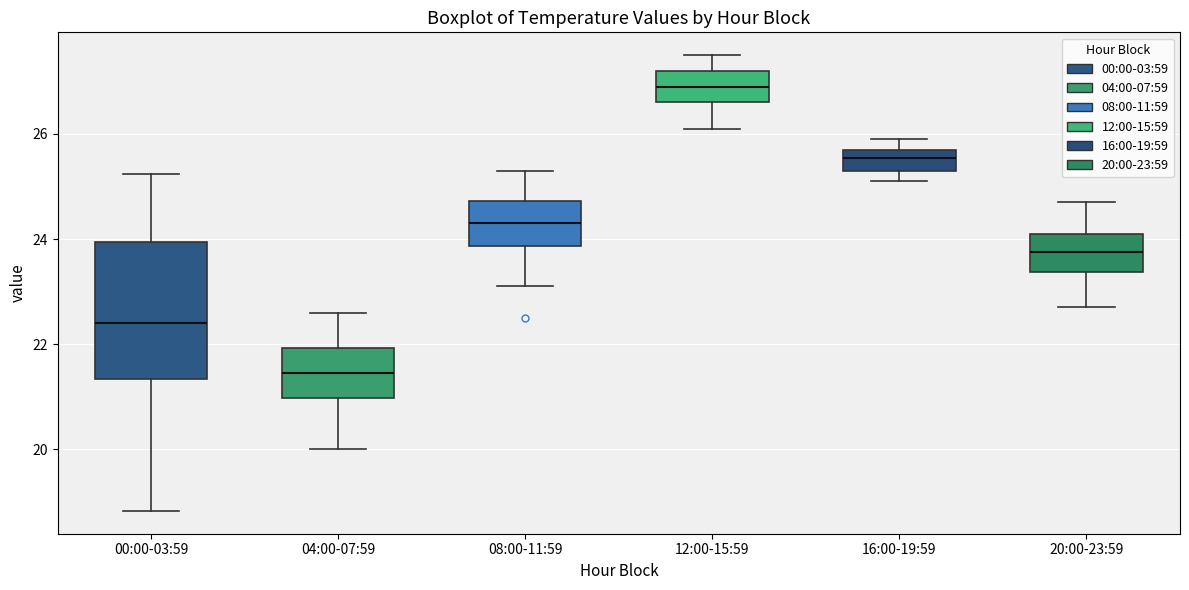

Reading left to right, read every box against the y-axis: the position of its median line, the range the box covers, and the ends of its whiskers. The values are not printed on the chart, so give them approximately, as read against the axis.

00:00-03:59: median 22.4, box 21.4 to 24.0, whiskers 18.8 to 25.2
04:00-07:59: median 21.4, box 21.0 to 22.0, whiskers 20.0 to 22.6
08:00-11:59: median 24.4, box 23.8 to 24.8, whiskers 23.2 to 25.4
12:00-15:59: median 27.0, box 26.6 to 27.2, whiskers 26.2 to 27.6
16:00-19:59: median 25.6, box 25.4 to 25.8, whiskers 25.2 to 26.0
20:00-23:59: median 23.8, box 23.4 to 24.2, whiskers 22.8 to 24.8